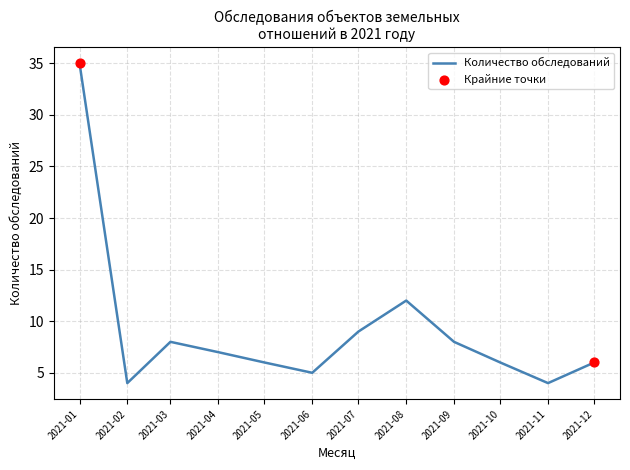

Which has a higher value, 2021-06 or 2021-01?

2021-01